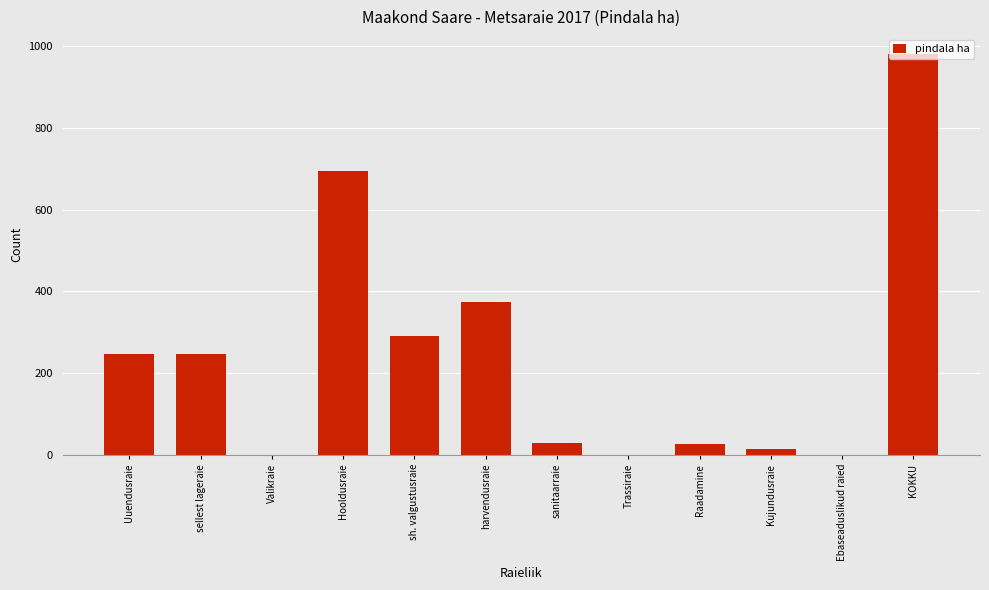

Which category has the highest value across all series?

KOKKU